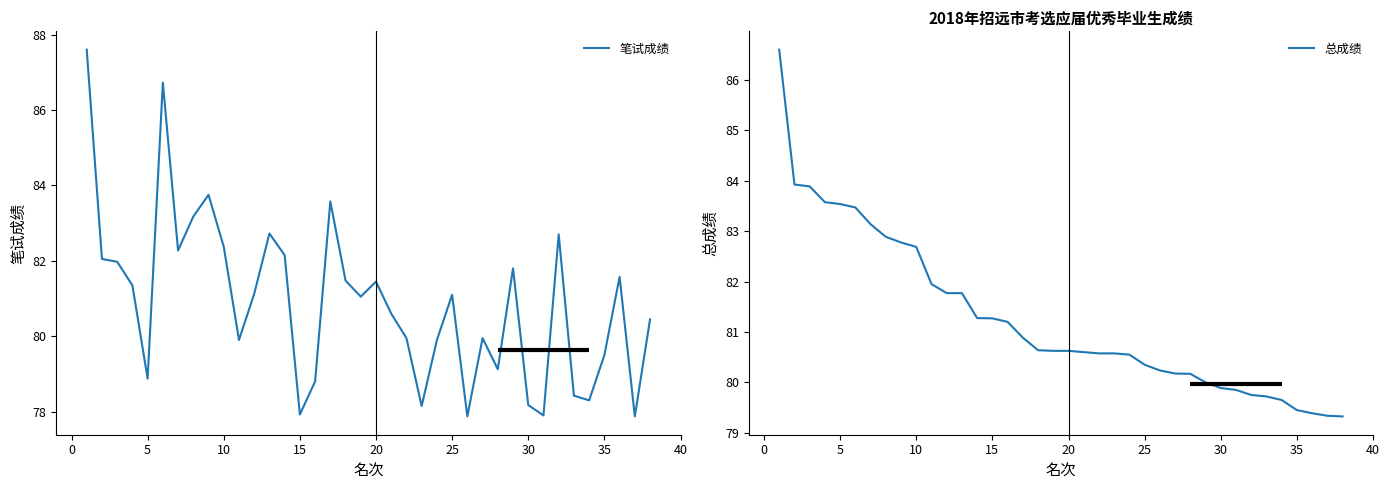

The 笔试成绩 series shows 130.4 at 35. True or false?

False